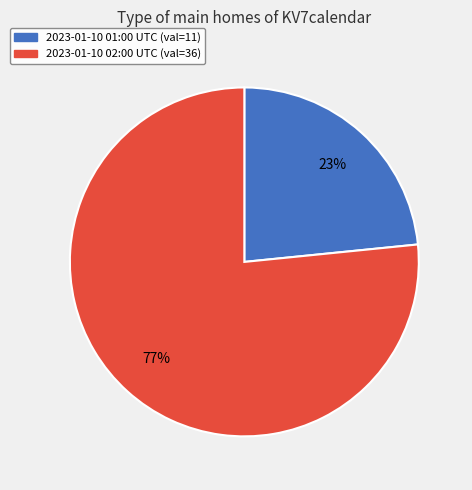

To the nearest percent, what is the average slice percentage?

50%